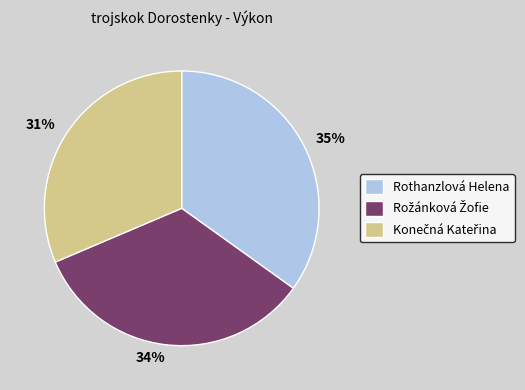

Which slice is the largest?

Rothanzlová Helena